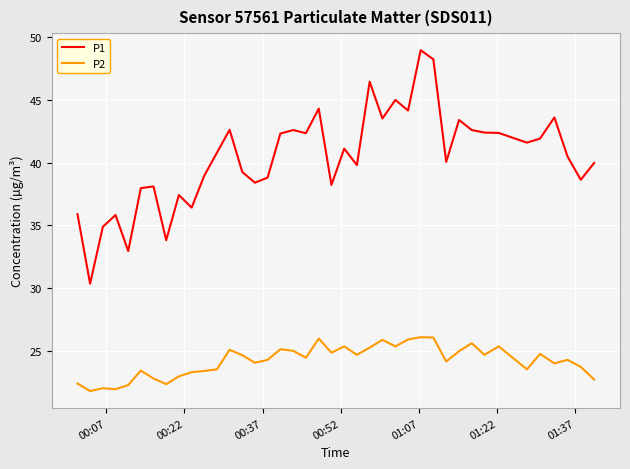

Which series has the widest spread of values?

P1